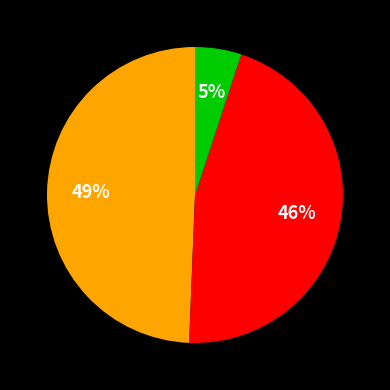

Does any single category account for the majority?

No